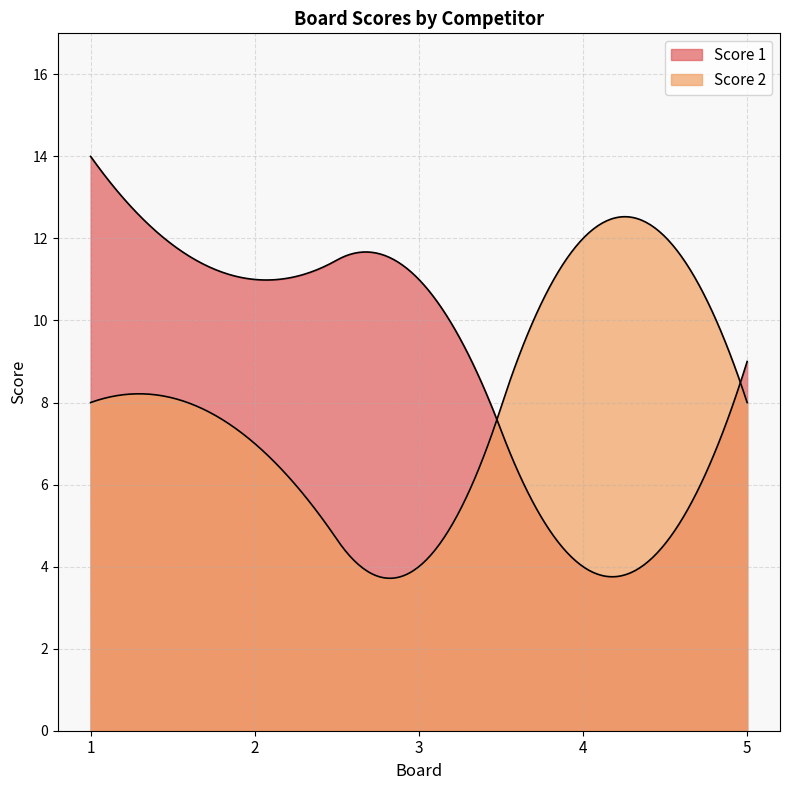

What is the sum of the Score 1 values at 3 and 1?

25